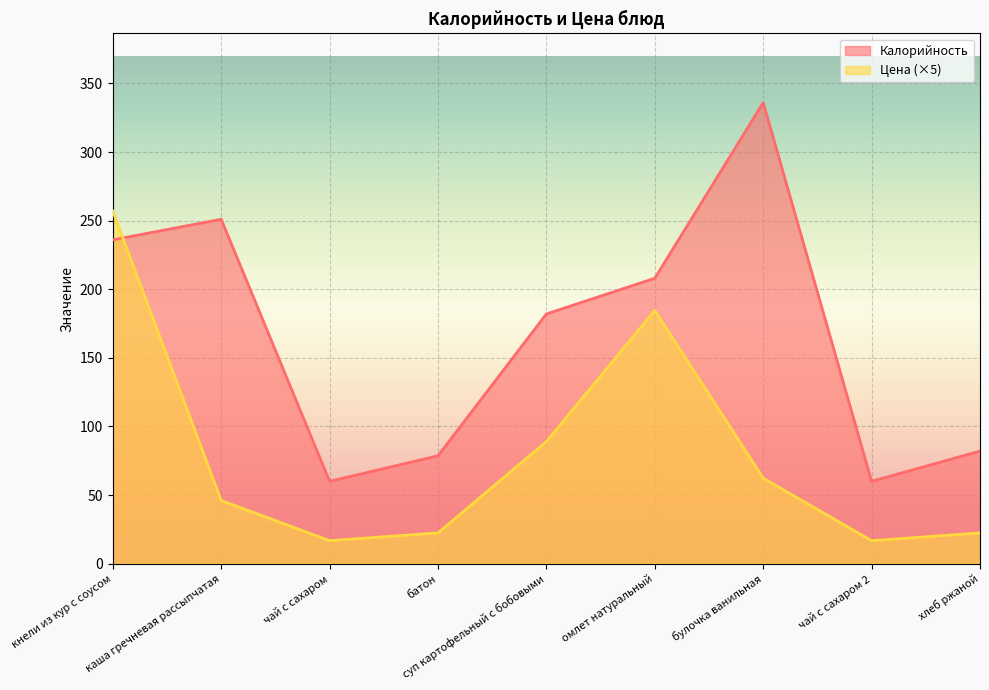

Reading right to left, transcribe all the data shown in this chart.

Калорийность: хлеб ржаной=82.0	чай с сахаром 2=60.0	булочка ванильная=336.0	омлет натуральный=208.0	суп картофельный с бобовыми=182.0	батон=78.6	чай с сахаром=60.0	каша гречневая рассыпчатая=251.0	кнели из кур с соусом=236.0
Цена: хлеб ржаной=22.4	чай с сахаром 2=16.8	булочка ванильная=62.3	омлет натуральный=184.5	суп картофельный с бобовыми=89.0	батон=22.4	чай с сахаром=16.8	каша гречневая рассыпчатая=46.0	кнели из кур с соусом=256.9